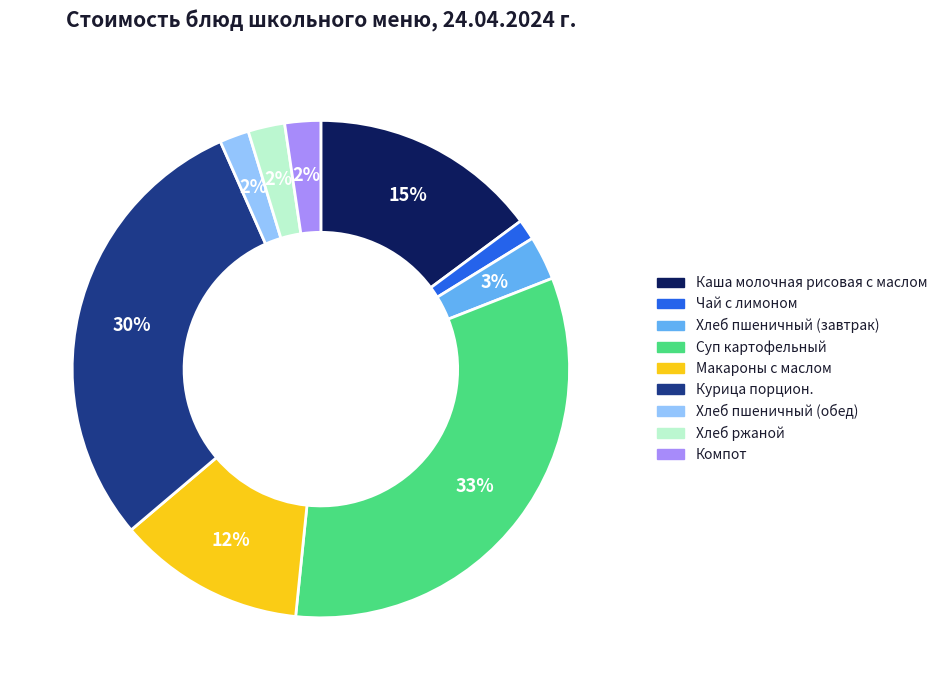

Is there a majority slice in this chart?

No